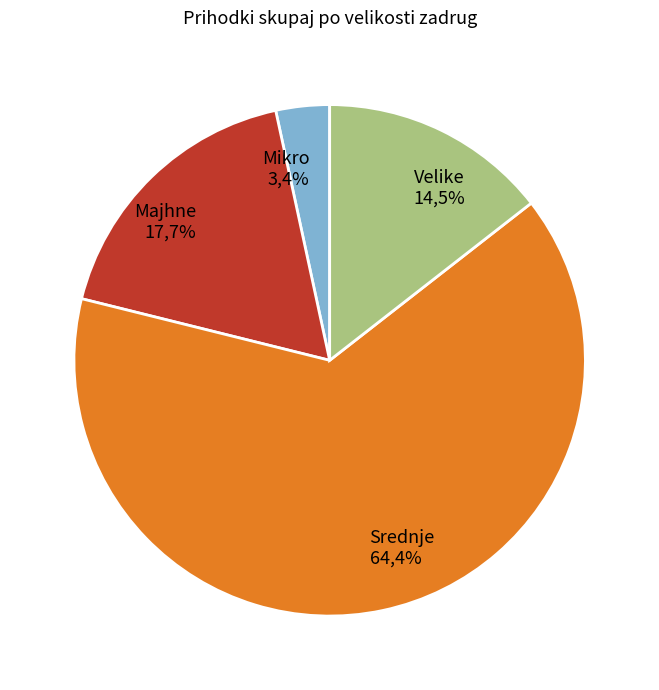

Is Velike the majority of the pie?

No